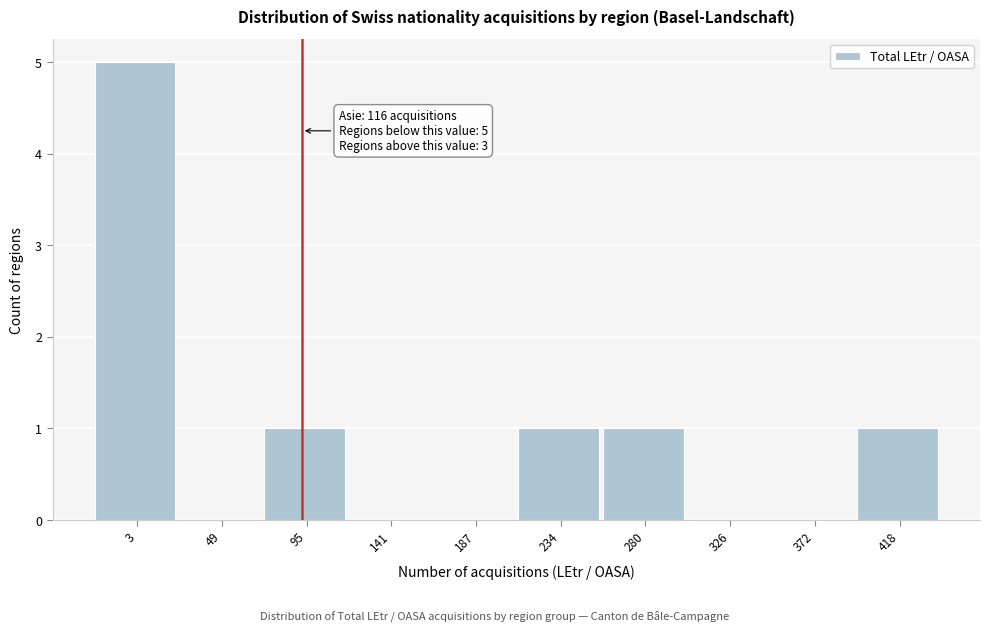

Reading left to right, what are all the values shown in this chart?

3=5	49=0	95=1	141=0	187=0	234=1	280=1	326=0	372=0	418=1